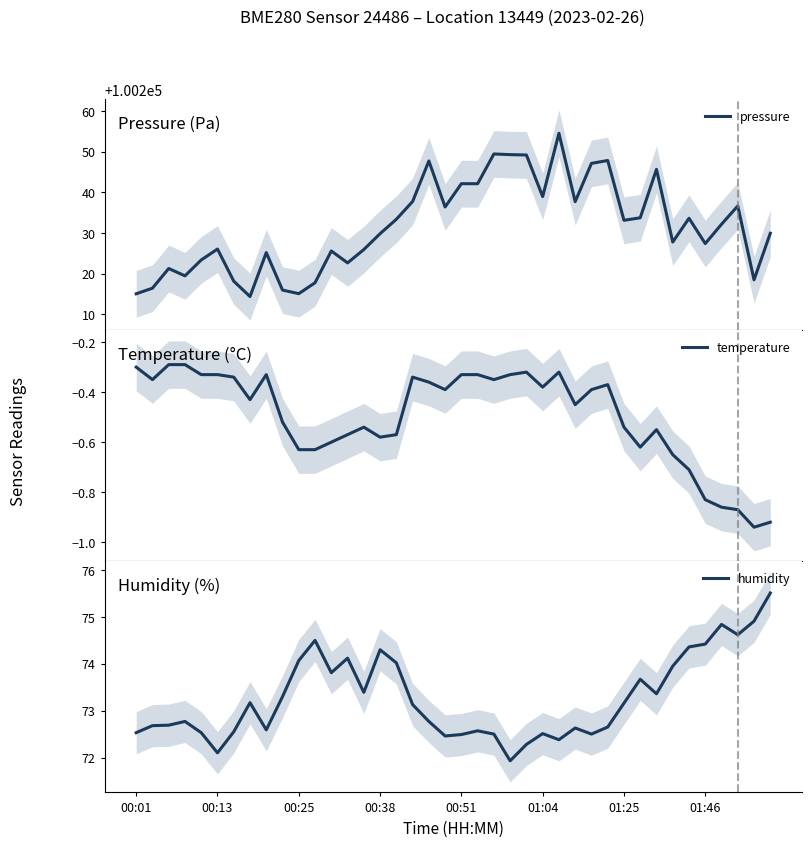

What is the minimum value for pressure?

100214.4